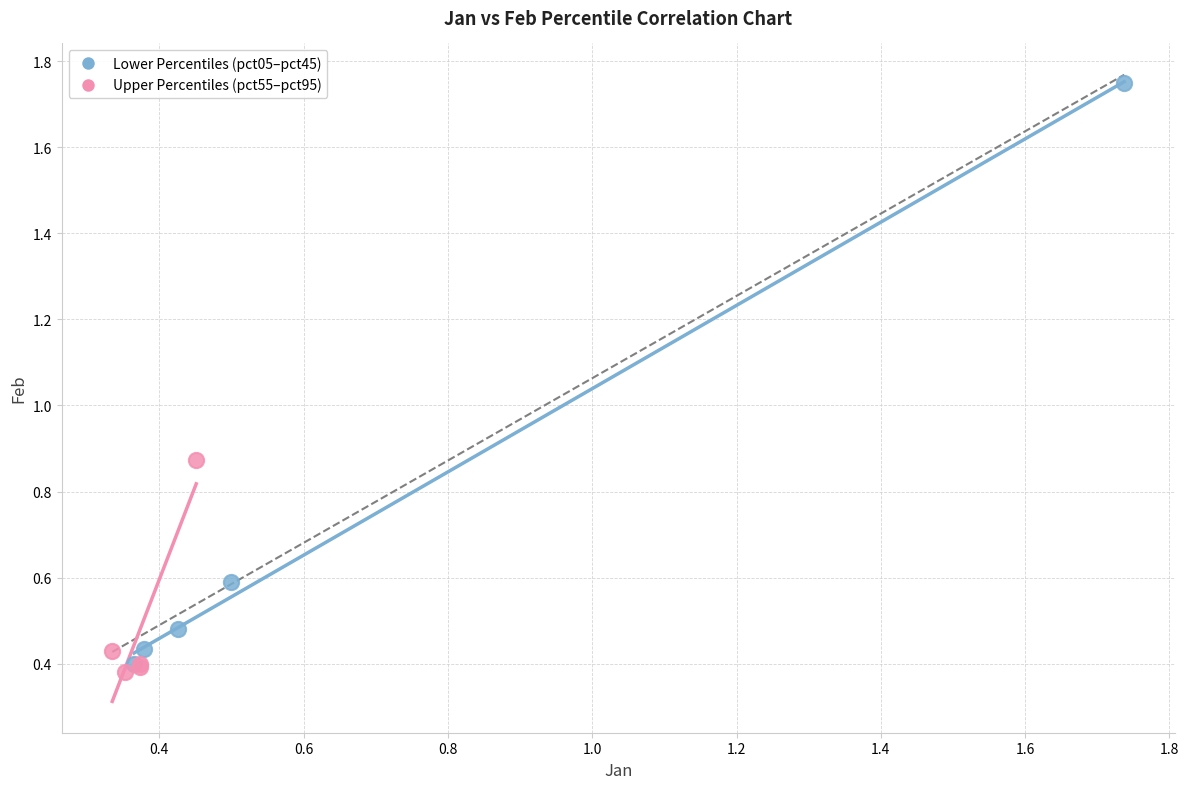

Which series has the largest Y range (max minus min)?

Lower Percentiles (pct05–pct45)